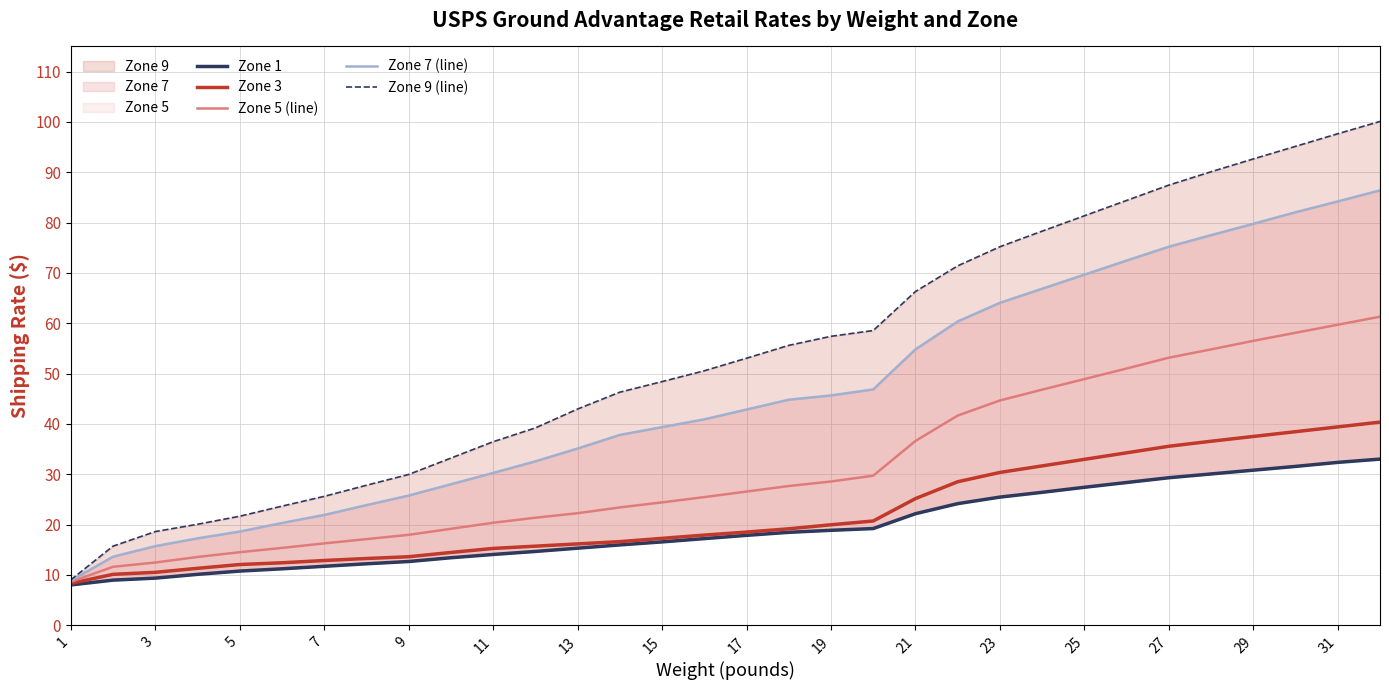

The Zone 3 series shows 29.5 at 19. True or false?

False